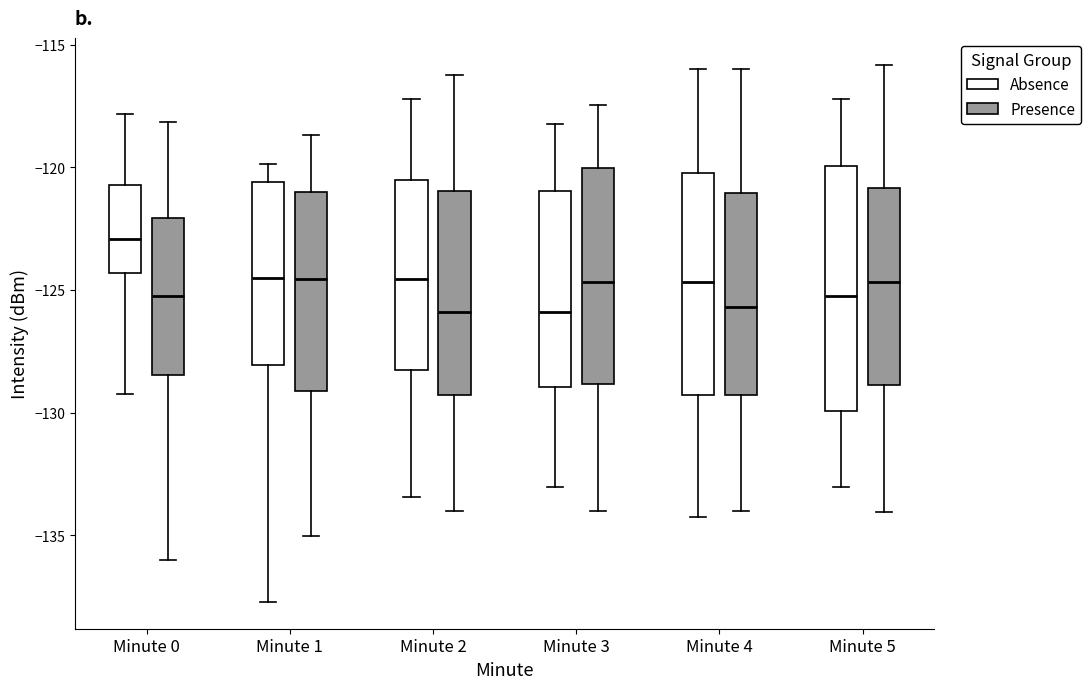

Reading left to right, transcribe this box plot: for each box, give where its median line is, the range the box spans, and where its two whiskers end, as read against the y-axis. The values are not printed on the chart, so give them approximately, as read against the axis.

Minute 0 (Absence): median -123.0, box -124.5 to -120.5, whiskers -129.5 to -118.0
Minute 0 (Presence): median -125.5, box -128.5 to -122.0, whiskers -136.0 to -118.0
Minute 1 (Absence): median -124.5, box -128.0 to -120.5, whiskers -137.5 to -120.0
Minute 1 (Presence): median -124.5, box -129.0 to -121.0, whiskers -135.0 to -118.5
Minute 2 (Absence): median -124.5, box -128.5 to -120.5, whiskers -133.5 to -117.0
Minute 2 (Presence): median -126.0, box -129.5 to -121.0, whiskers -134.0 to -116.0
Minute 3 (Absence): median -126.0, box -129.0 to -121.0, whiskers -133.0 to -118.0
Minute 3 (Presence): median -124.5, box -129.0 to -120.0, whiskers -134.0 to -117.5
Minute 4 (Absence): median -124.5, box -129.5 to -120.0, whiskers -134.0 to -116.0
Minute 4 (Presence): median -125.5, box -129.5 to -121.0, whiskers -134.0 to -116.0
Minute 5 (Absence): median -125.0, box -130.0 to -120.0, whiskers -133.0 to -117.0
Minute 5 (Presence): median -124.5, box -129.0 to -121.0, whiskers -134.0 to -116.0